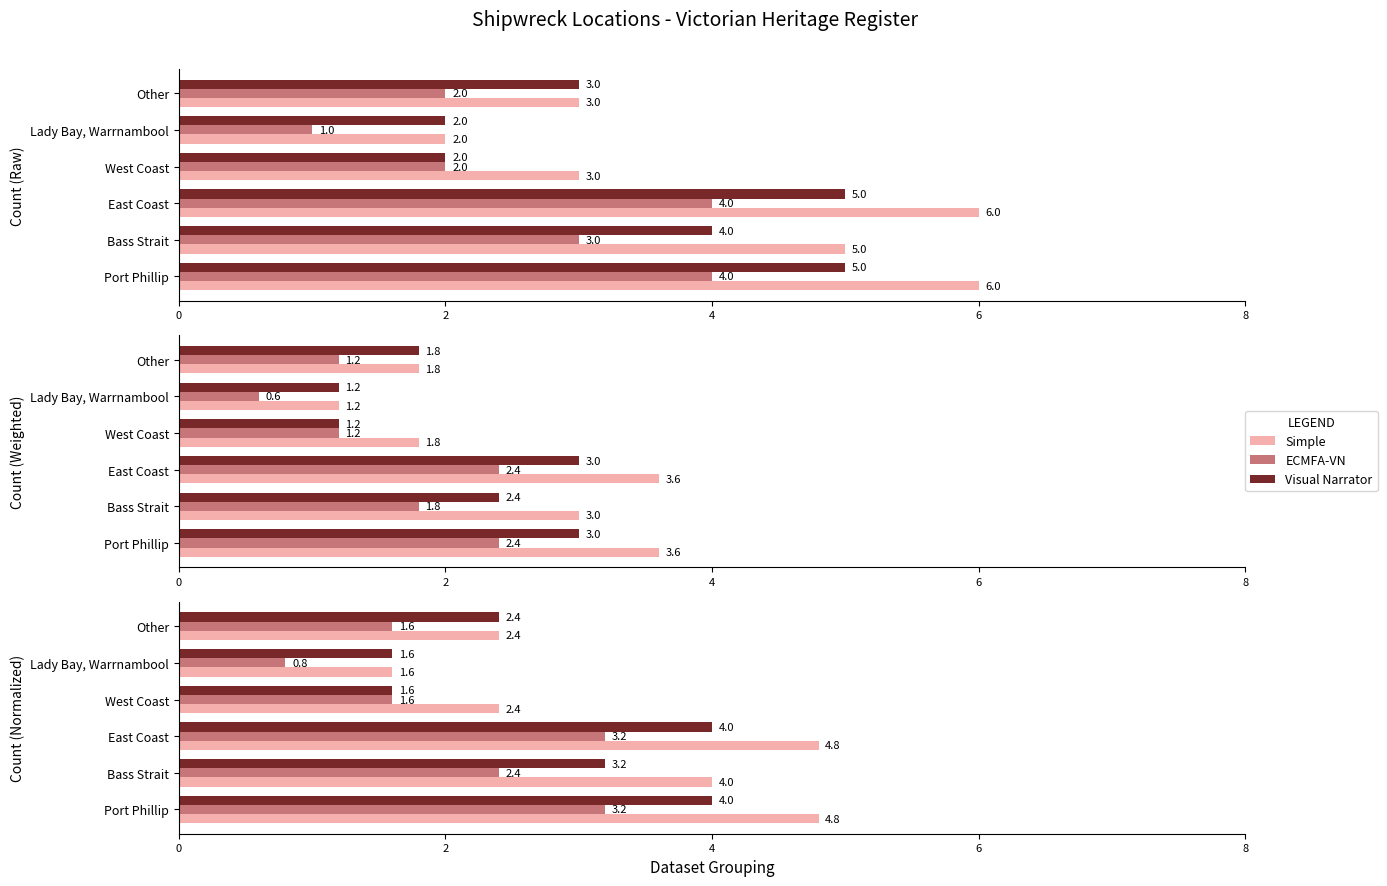

How many data points in Simple are less than 4?

3